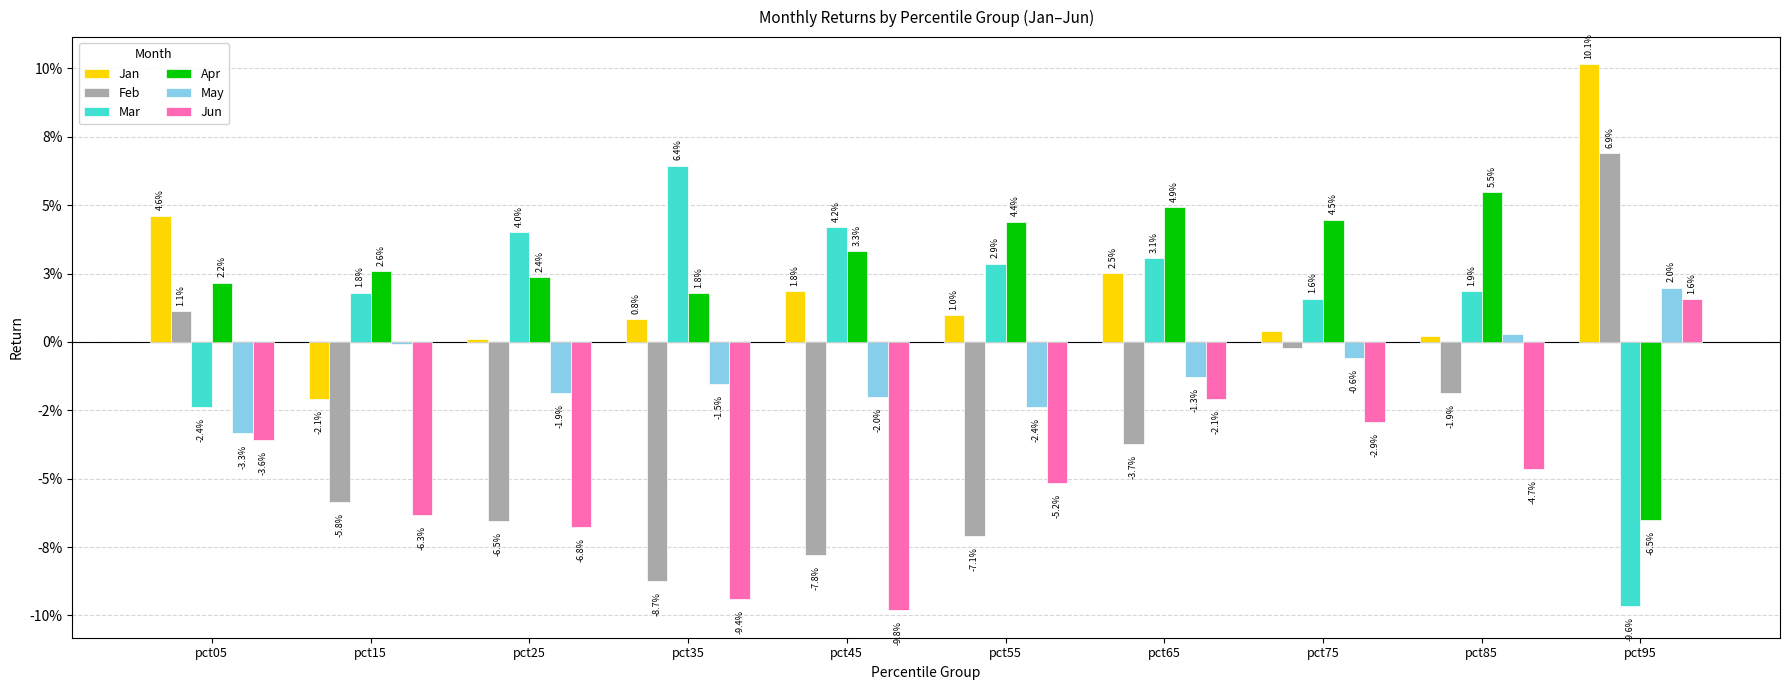

Is the value of Jan at pct25 greater than the value of Jun at pct95?

No